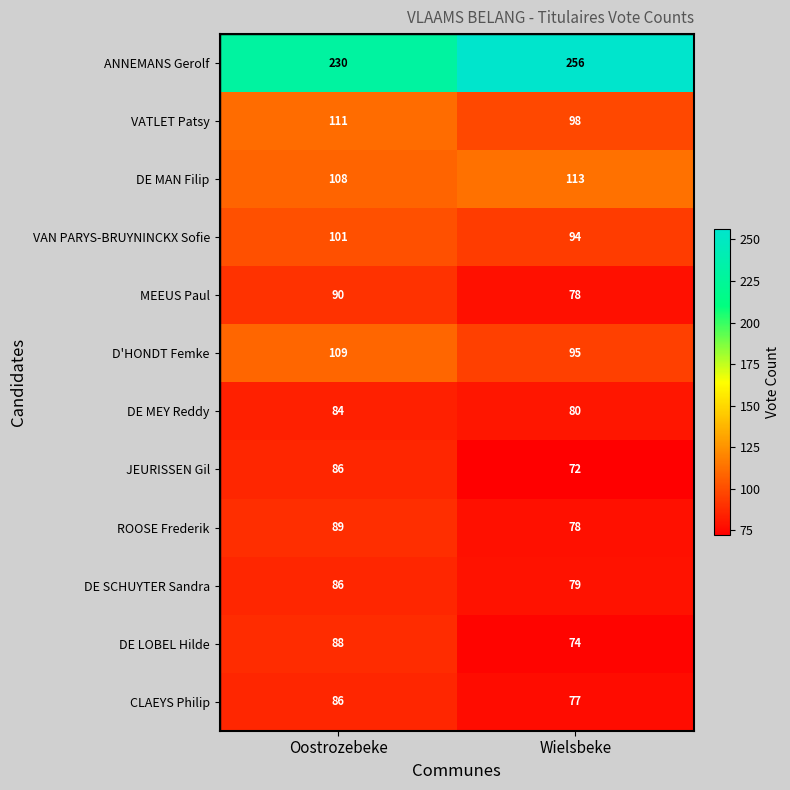

What is the difference between the maximum and minimum values in the DE LOBEL Hilde series?

14